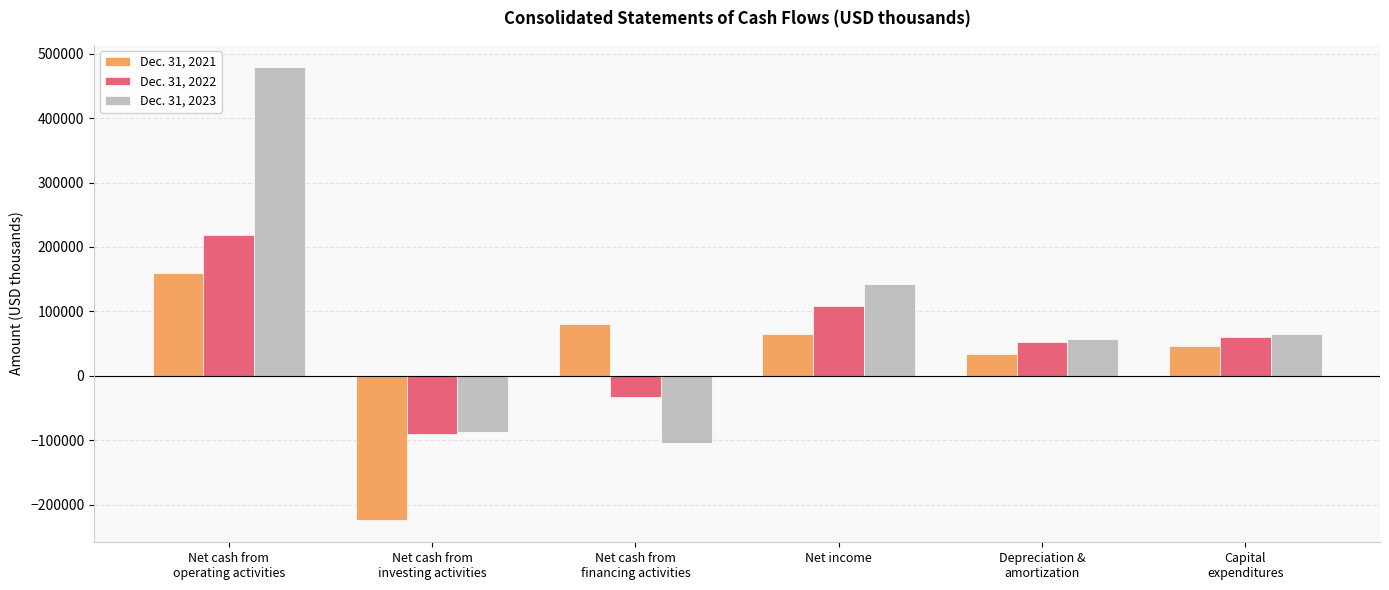

Rank the categories by Dec. 31, 2023 value from highest to lowest.

Net cash from
operating activities, Net income, Capital
expenditures, Depreciation &
amortization, Net cash from
investing activities, Net cash from
financing activities